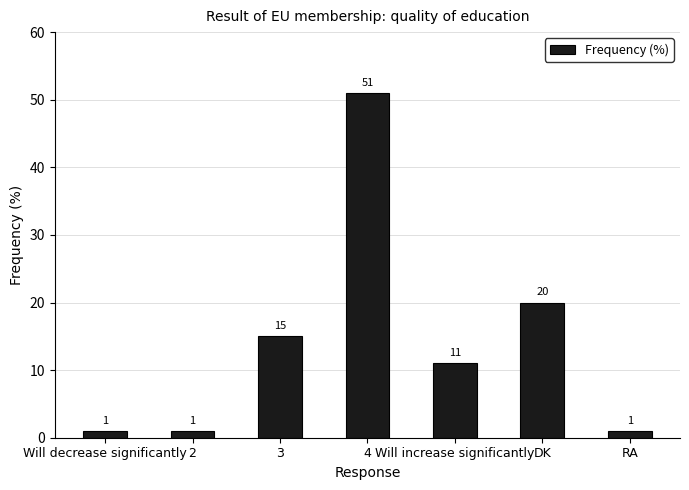

Are the bars horizontal?

No